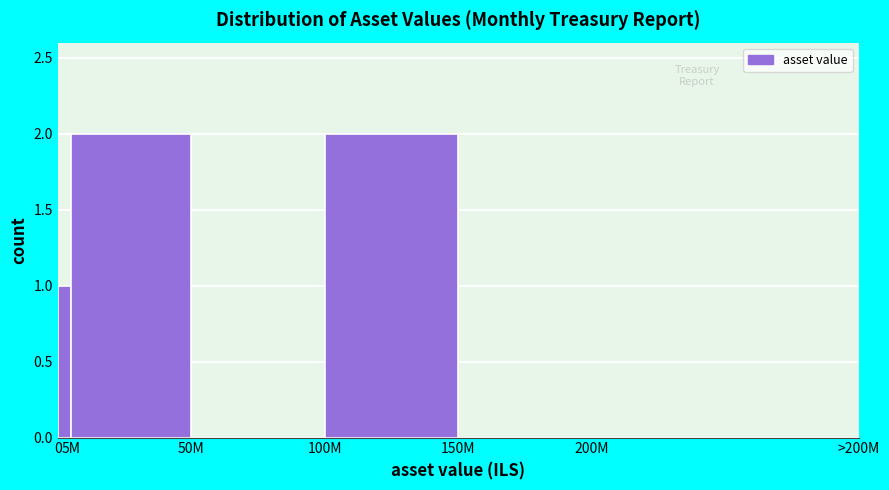

Reading left to right, extract all data points from this chart.

0=1	5M=2	50M=0	100M=2	150M=0	200M=0